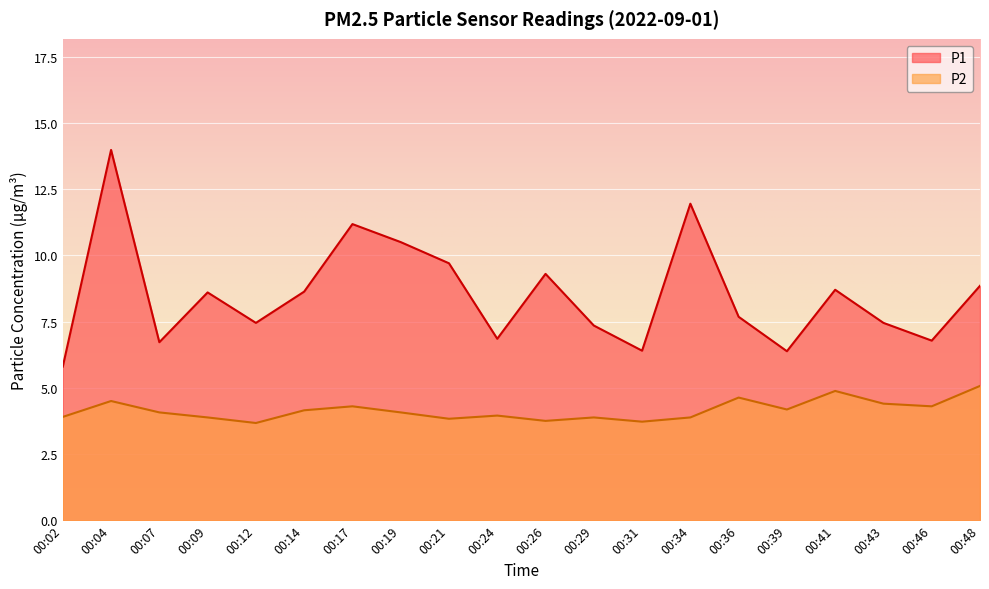

What is the value of the P2 point at the 18th from the left?

4.4